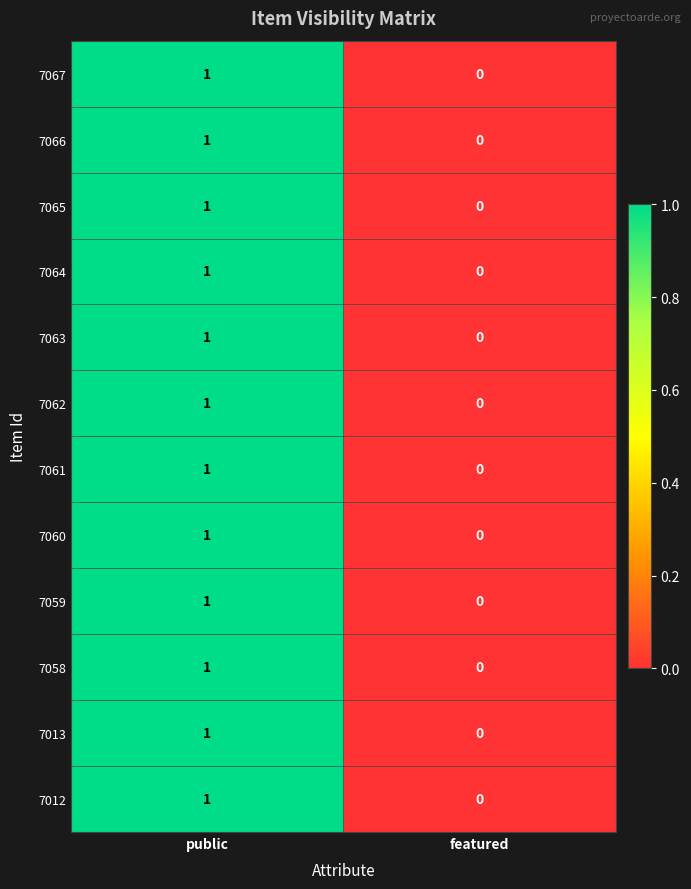

Where is 7058 nearest to the value 0?

featured